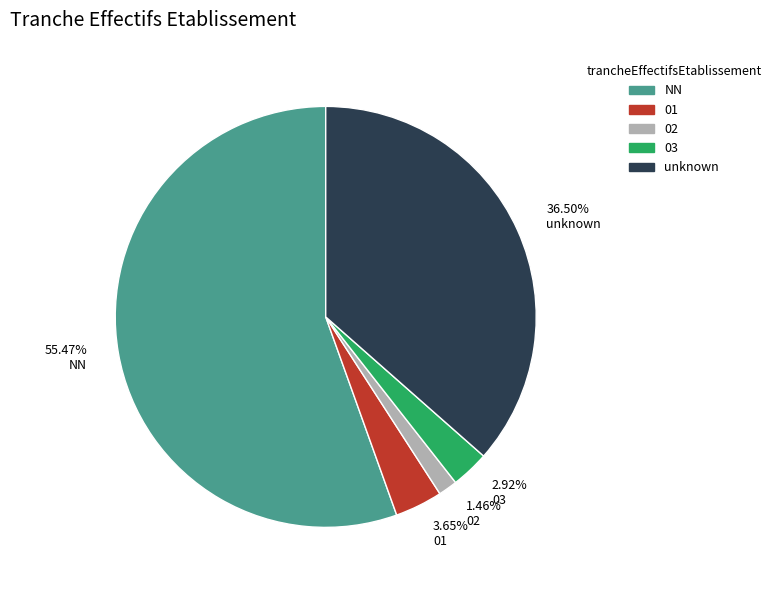

Does NN account for over 50% of the chart?

Yes